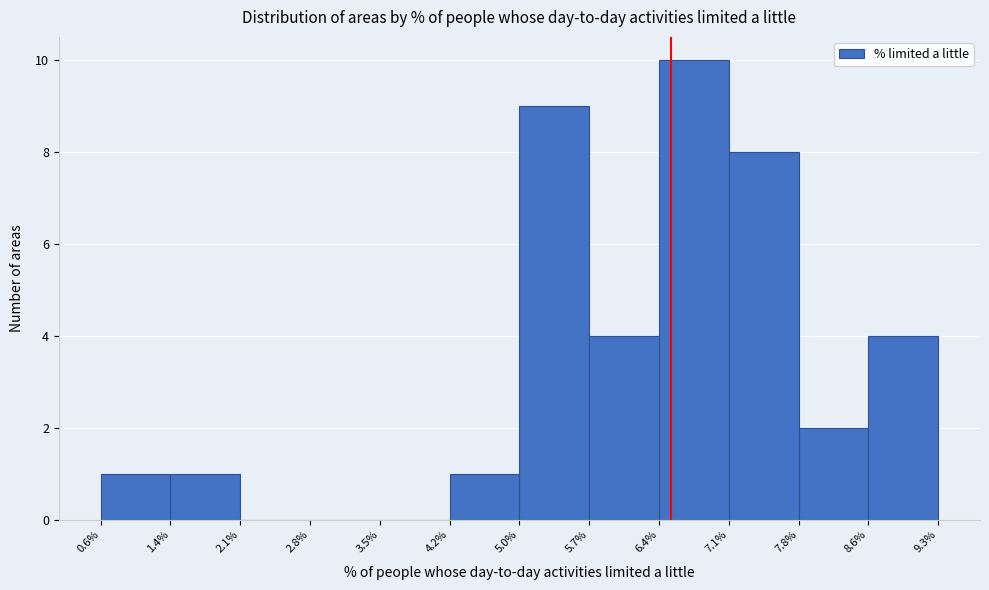

Which range on the x-axis has the tallest bar?

6.4% to 7.1%